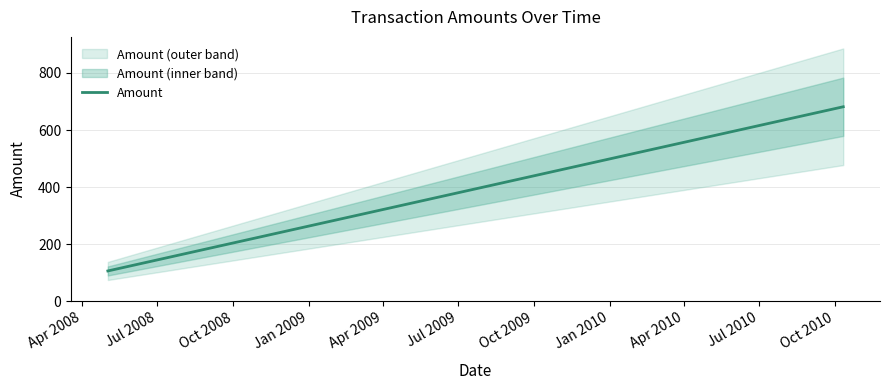

What is the maximum value shown in the chart?

681.5